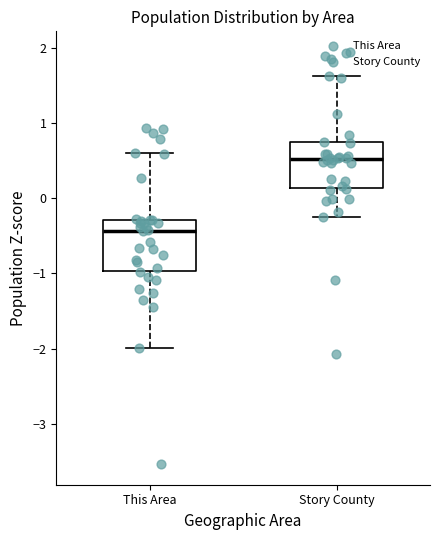

Reading left to right, transcribe this box plot: for each box, give where its median line is, the range the box spans, and where its two whiskers end, as read against the y-axis. The values are not printed on the chart, so give them approximately, as read against the axis.

This Area: median -0.4, box -1.0 to -0.3, whiskers -2.0 to 0.6
Story County: median 0.5, box 0.1 to 0.7, whiskers -0.3 to 1.6